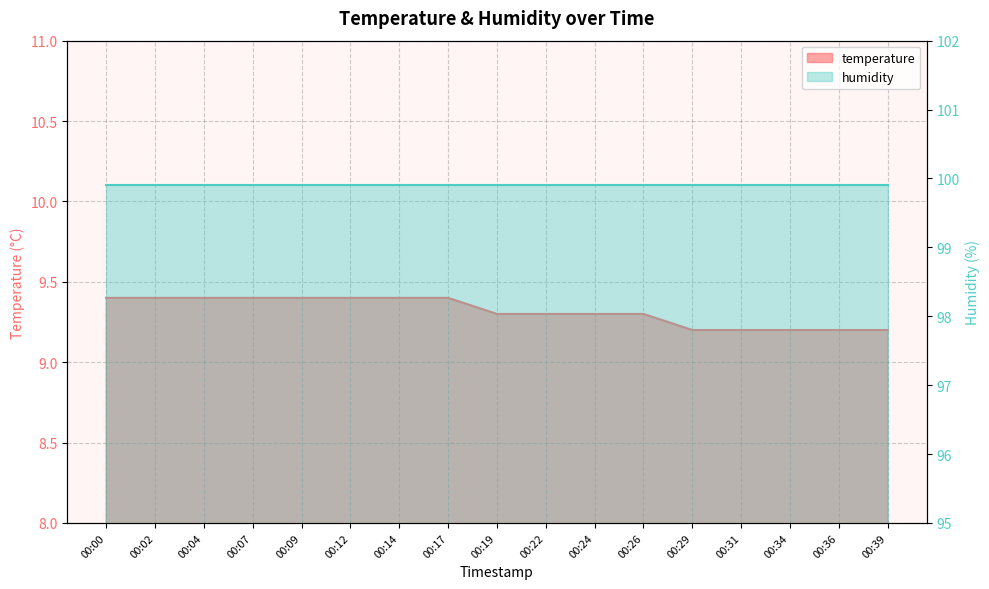

Where is the data nearest to the value 9?

00:29